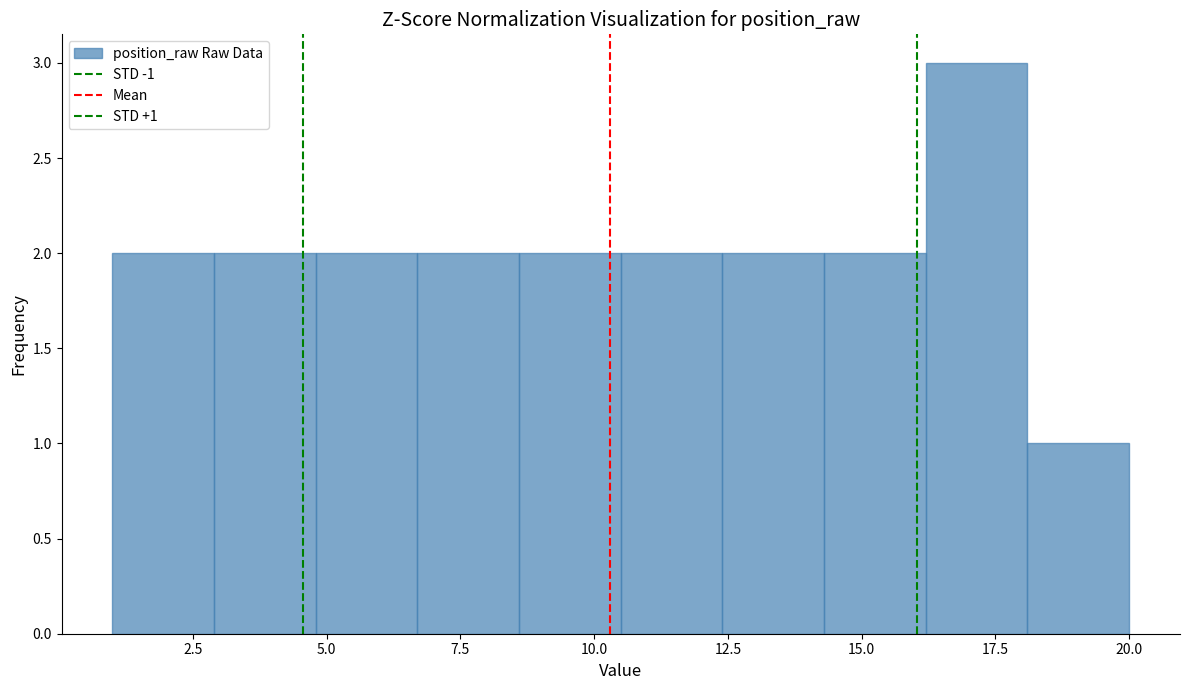

Read against the x-axis, roughly where is the centre of the tallest bar?

17.0